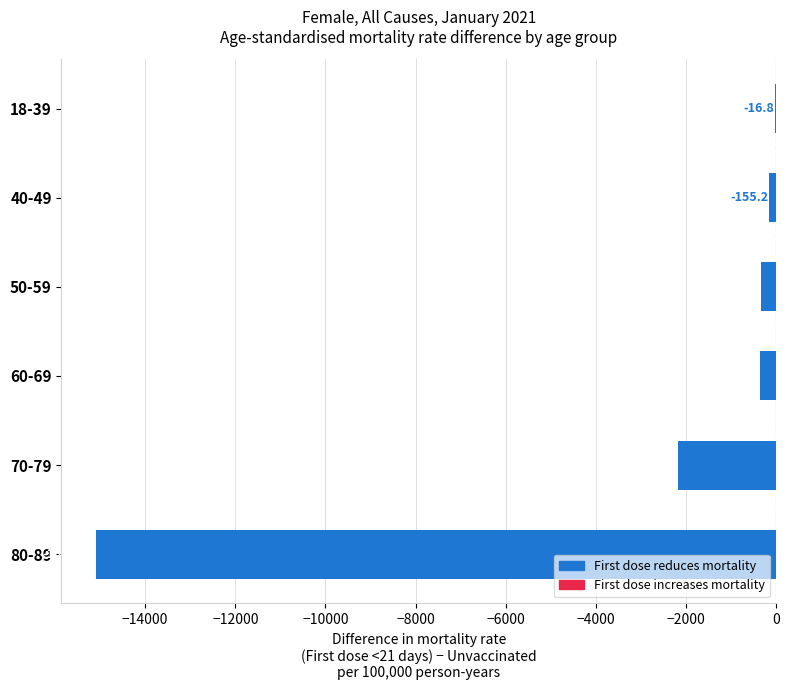

What is the greatest value displayed?

-16.8